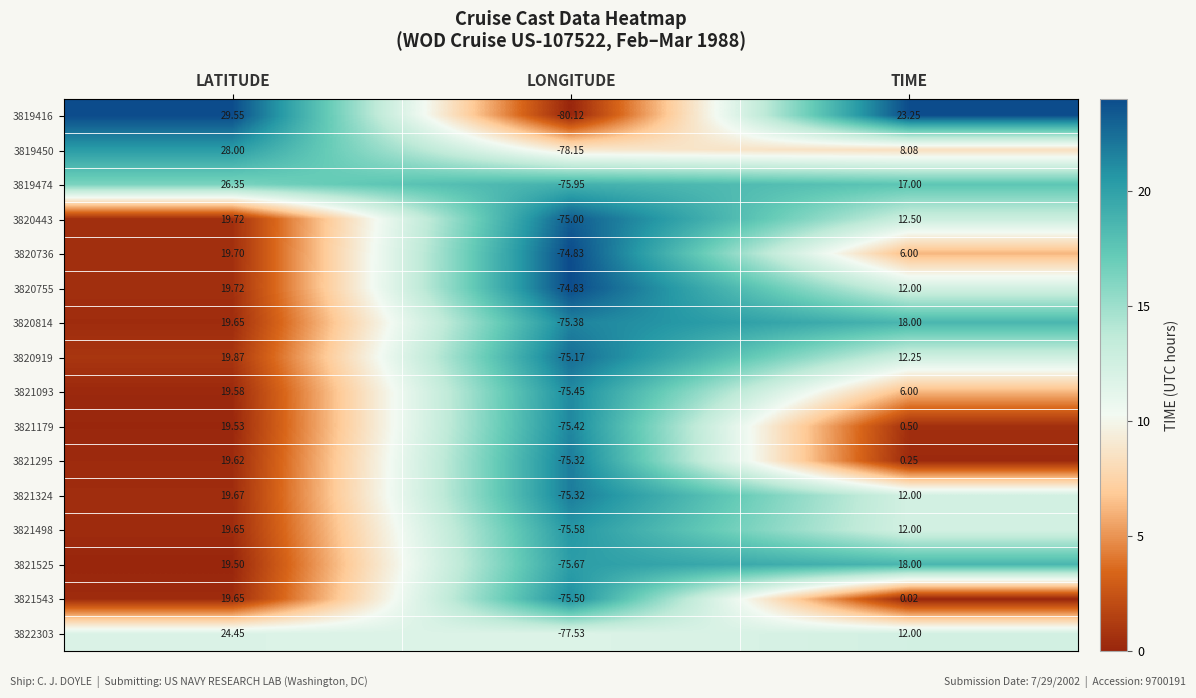

At how many categories does at least one series exceed 0?

2